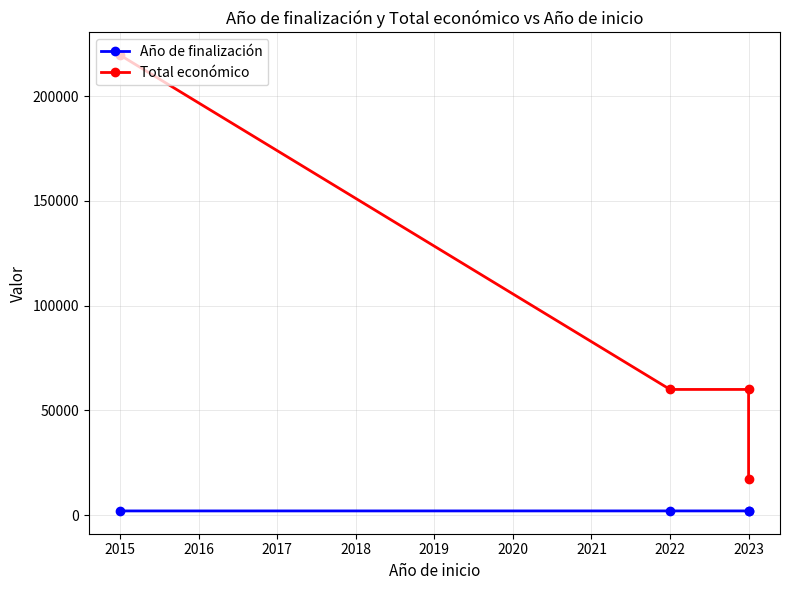

True or false: Año de finalización and Total económico intersect in this chart.

False